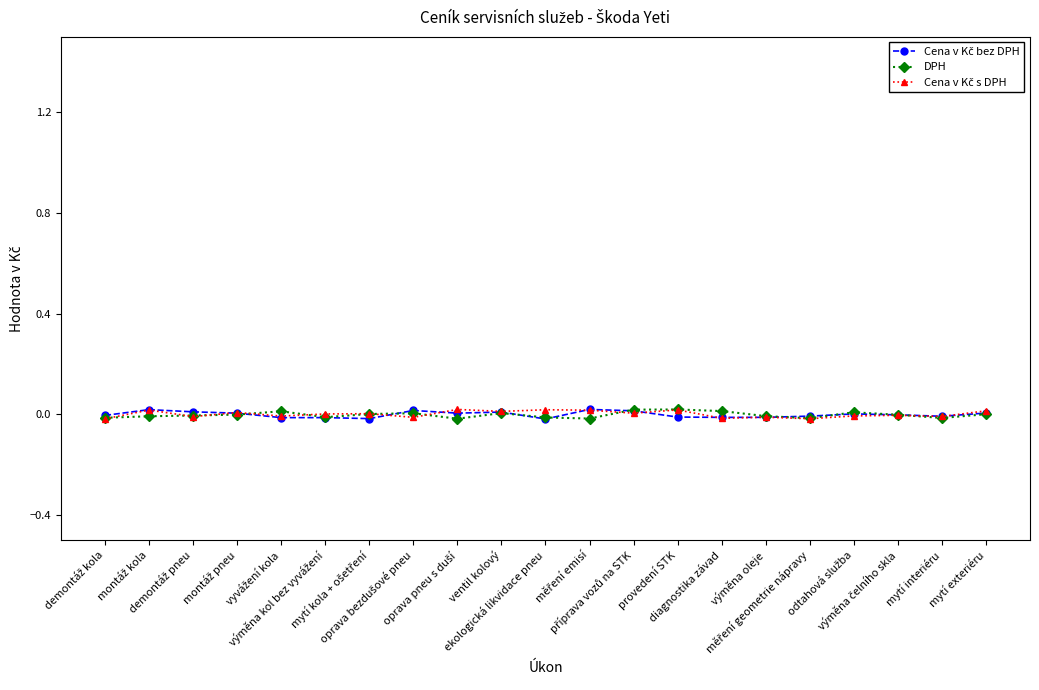

True or false: DPH has more than 2 points higher than both neighbors.

True